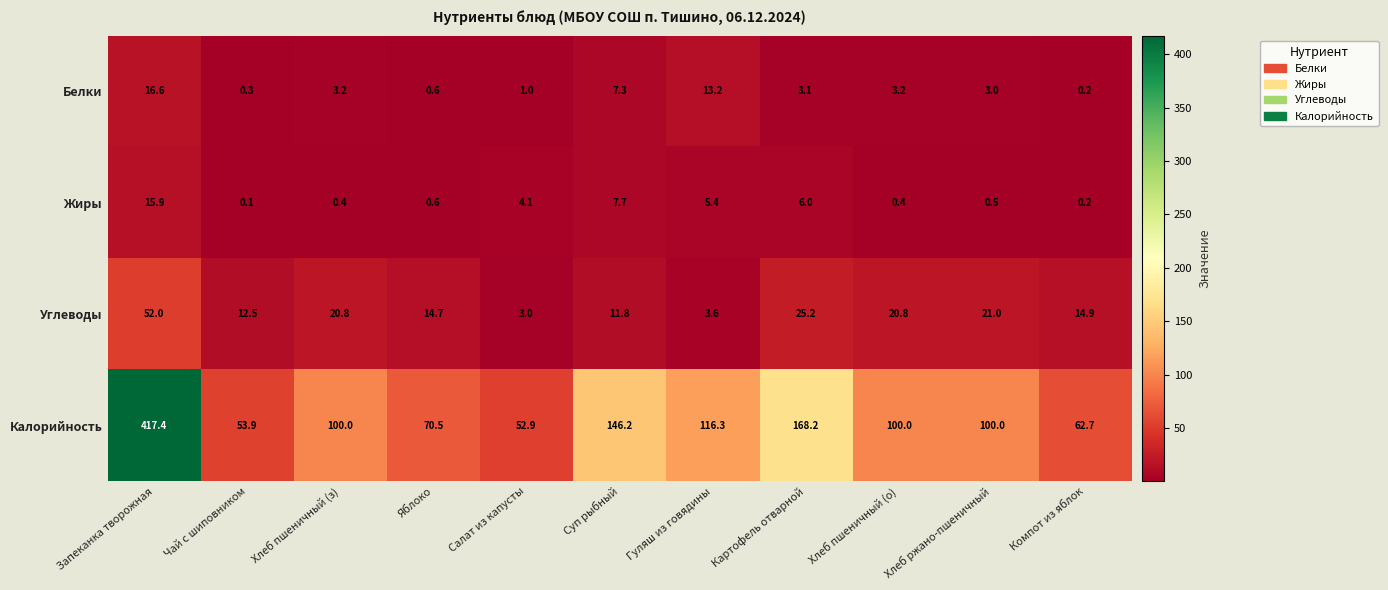

What is the difference between the maximum and minimum values in the Белки series?

16.4